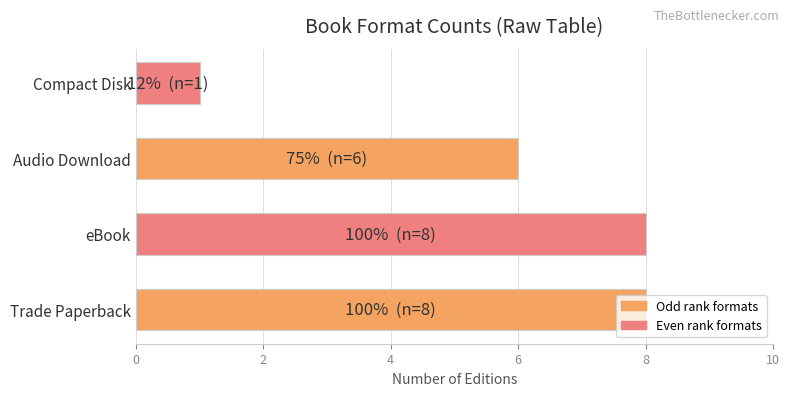

How many values are below 8?

2